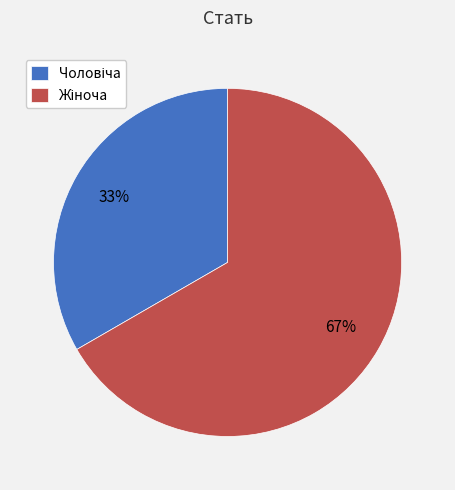

To the nearest percent, what is the average slice percentage?

50%